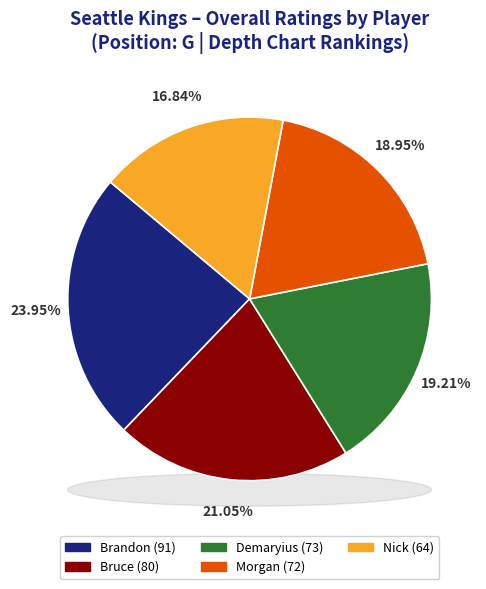

How many segments does this pie chart have?

5